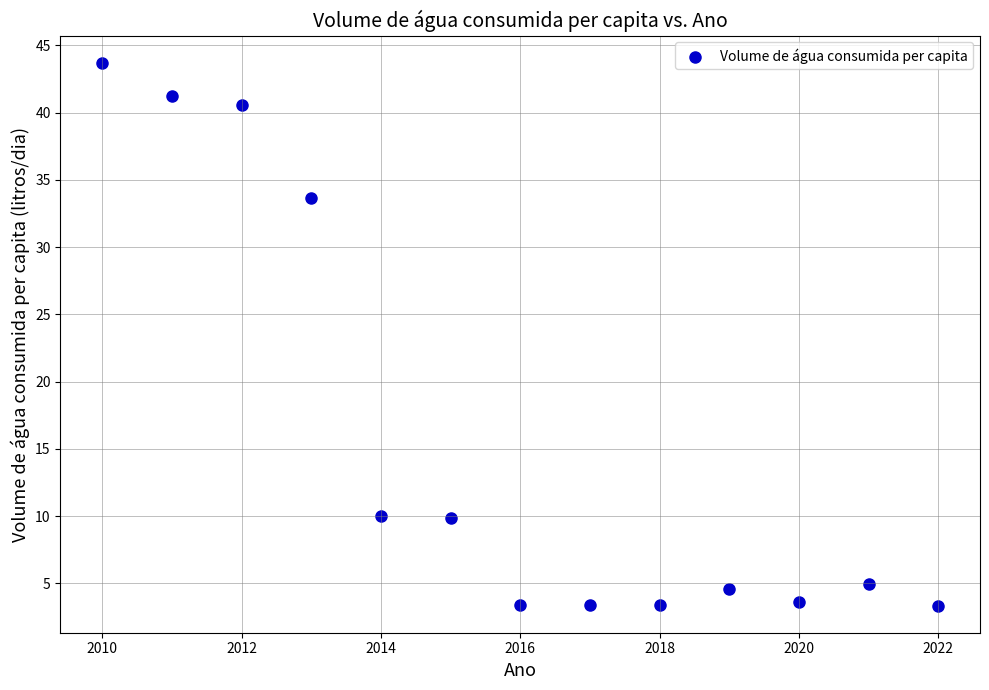

What is the range of X values (max minus min)?

12.0